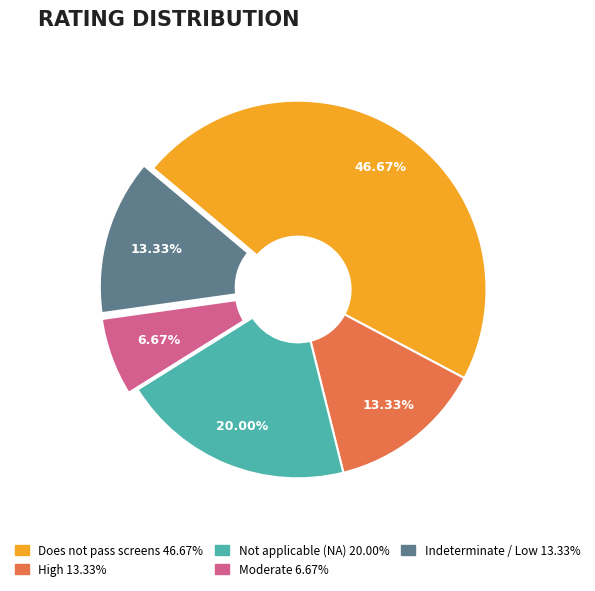

Is there any slice that represents more than half of the pie?

No